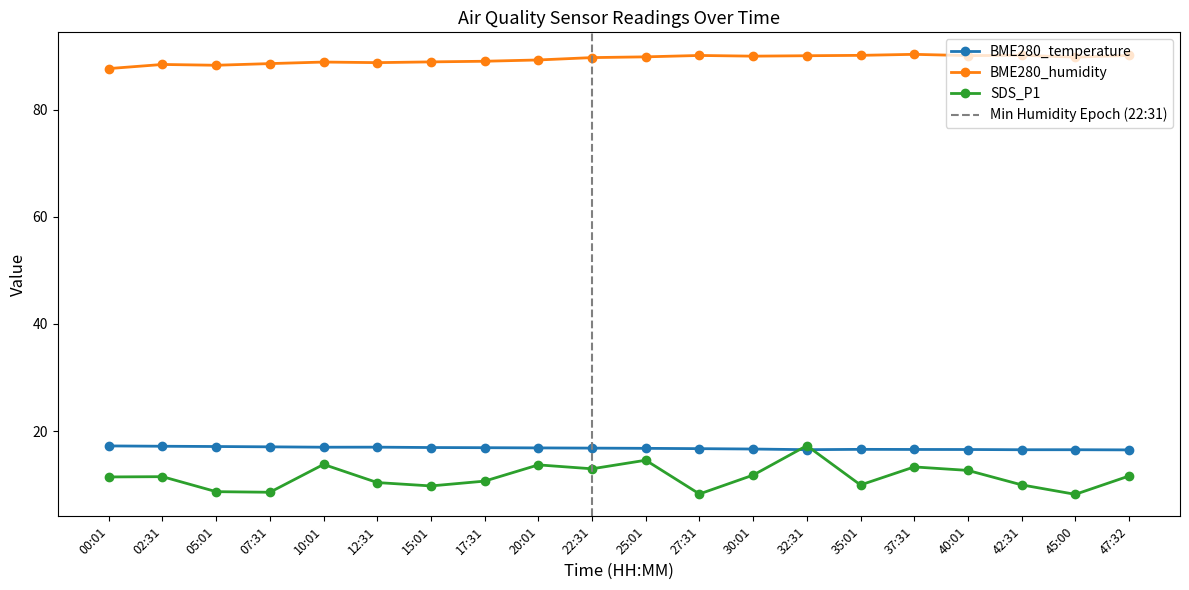

Does the chart display data point markers on the line(s)?

Yes